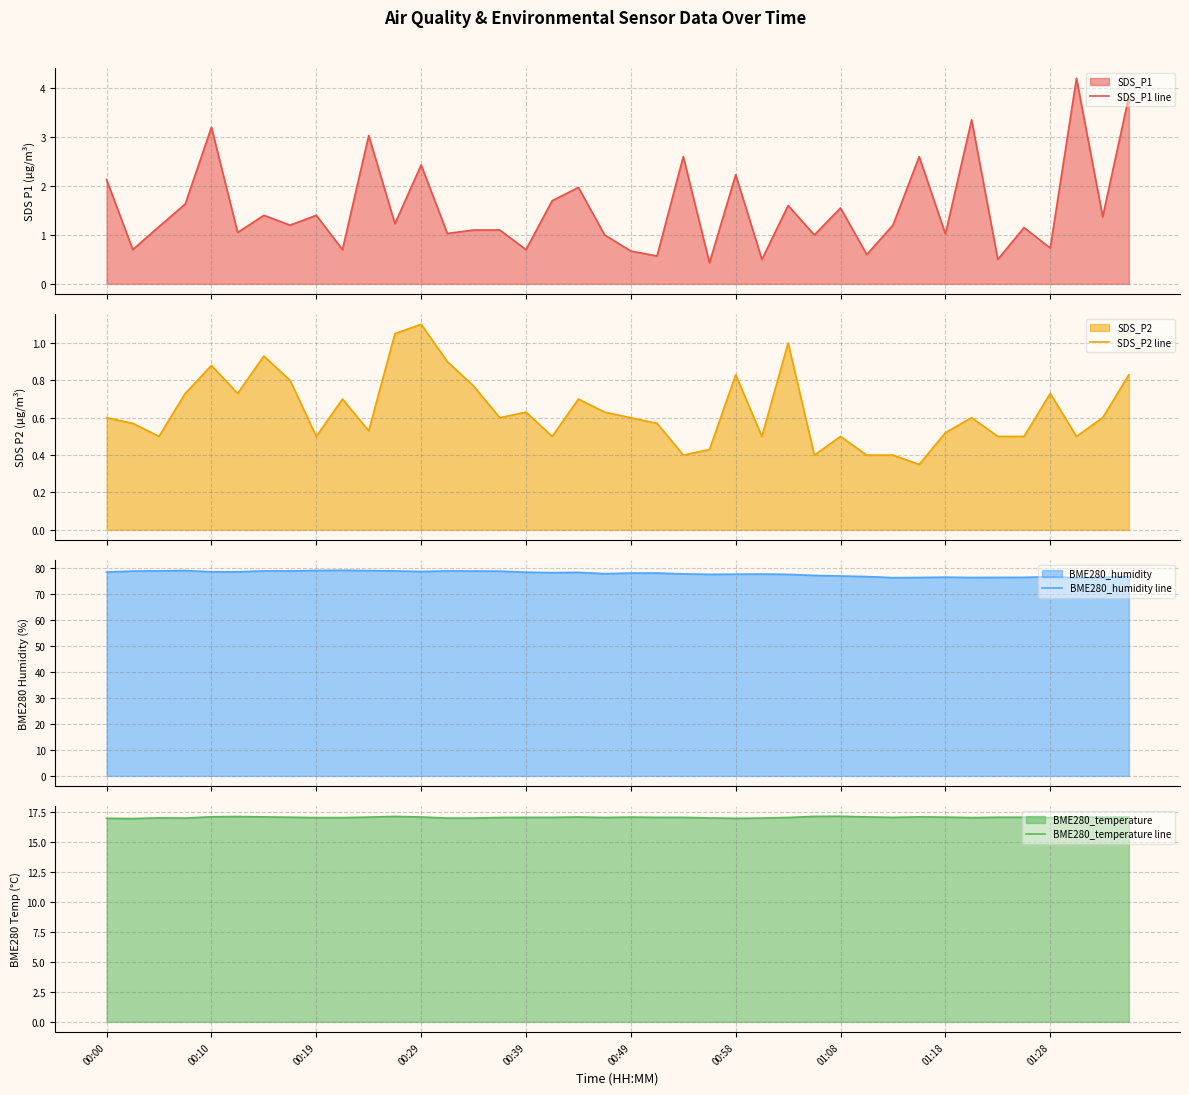

What value does the BME280_temperature line series have at 13?

17.0